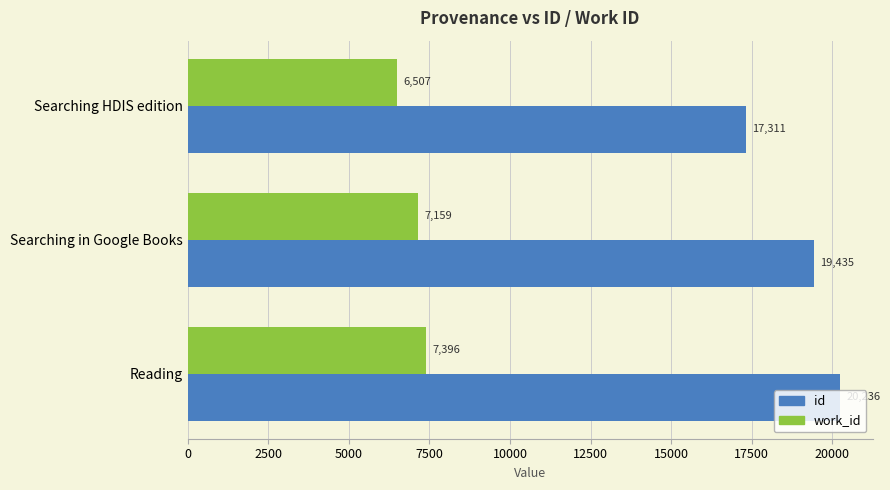

Which series has the largest range (max minus min)?

id